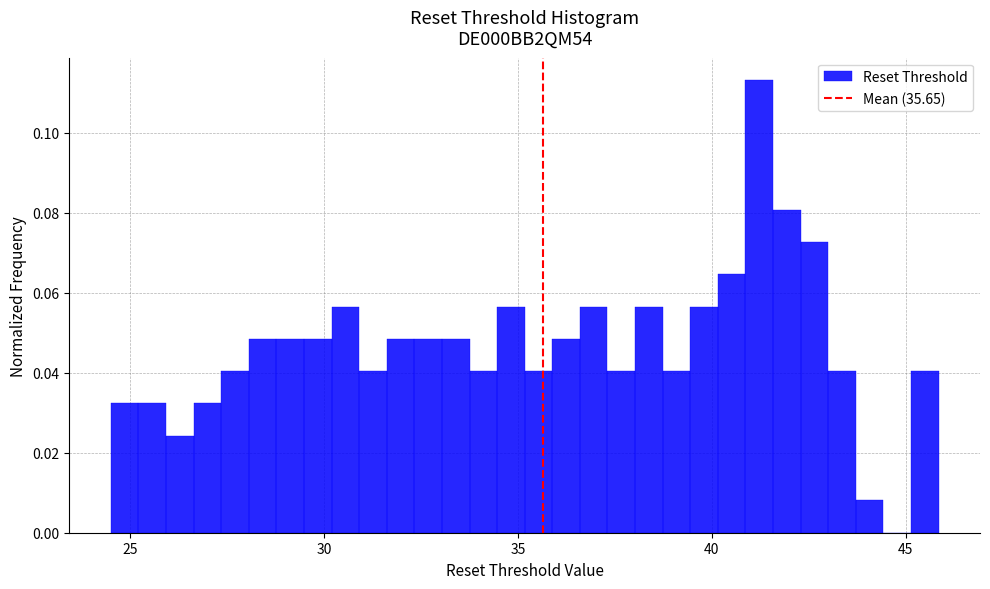

Around what value on the x-axis is the tallest bar? Give the approximate position of its centre, as read against the axis.

41.0